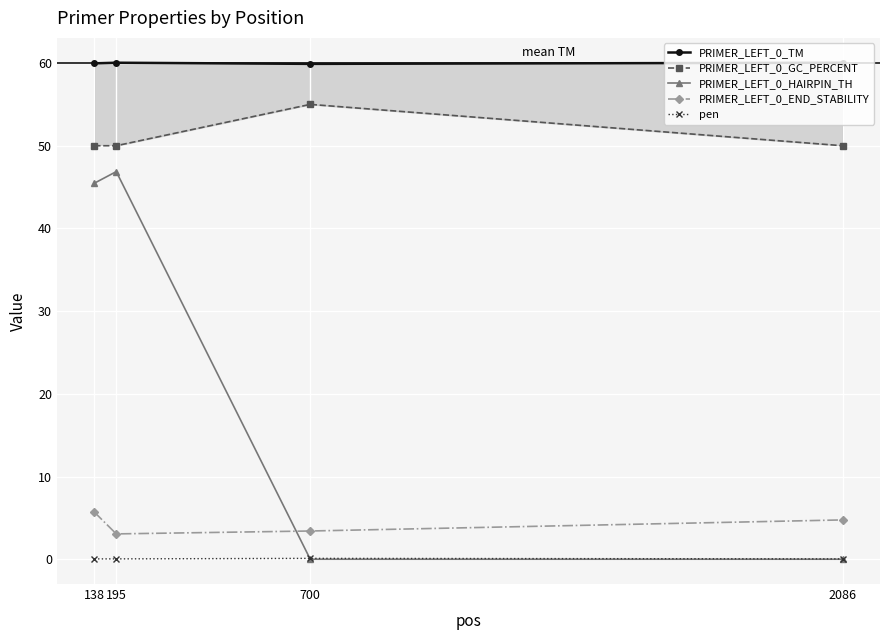

True or false: pen and PRIMER_LEFT_0_GC_PERCENT intersect in this chart.

False